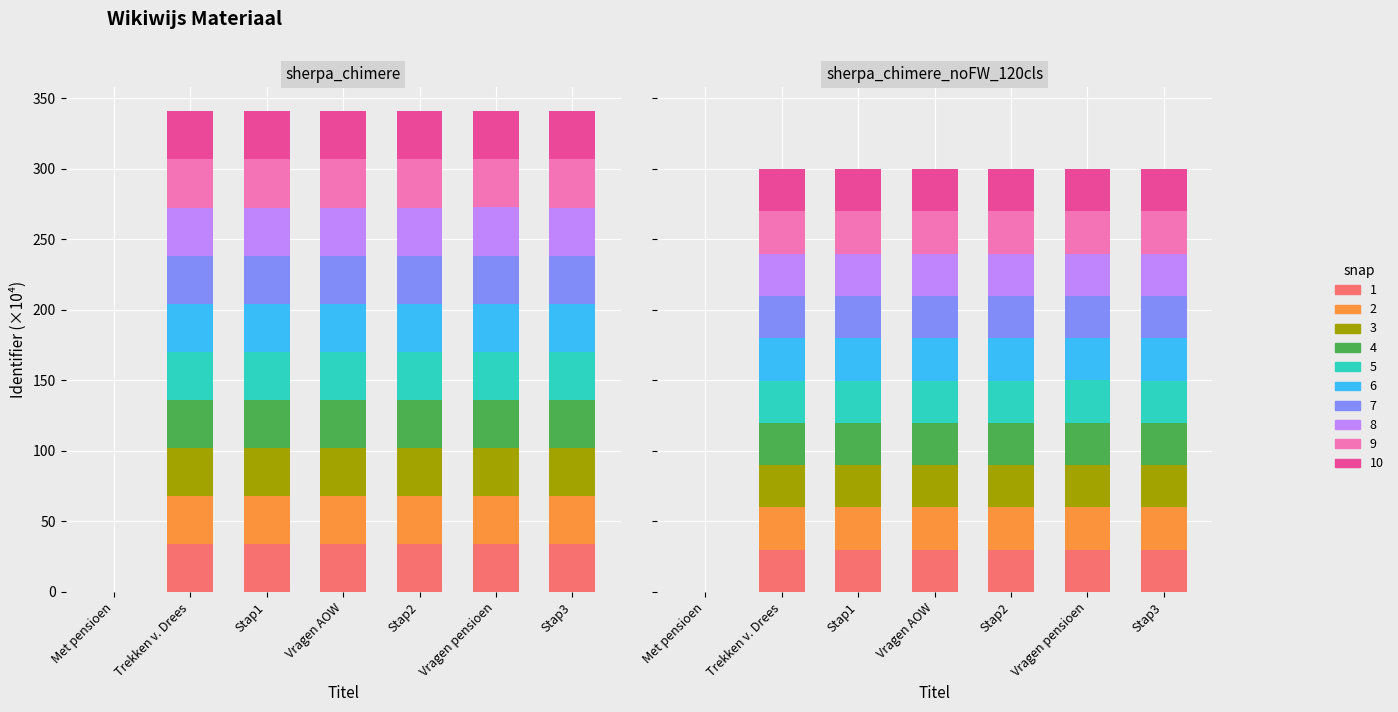

What is the greatest value displayed?

34.1